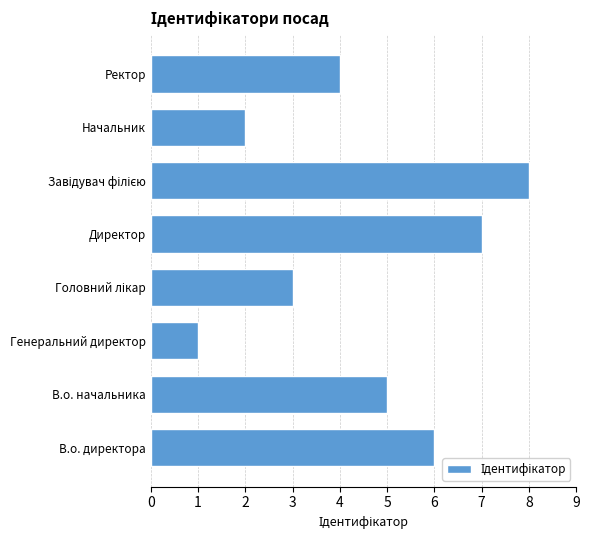

How many distinct data groups are displayed?

1